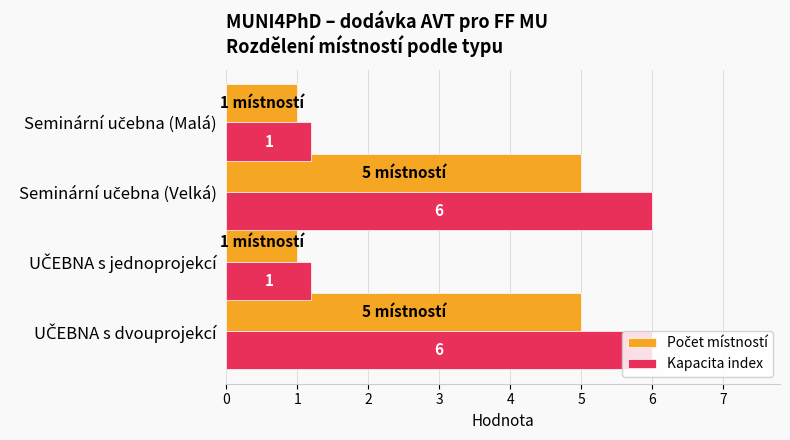

What is the smallest value displayed?

1.0